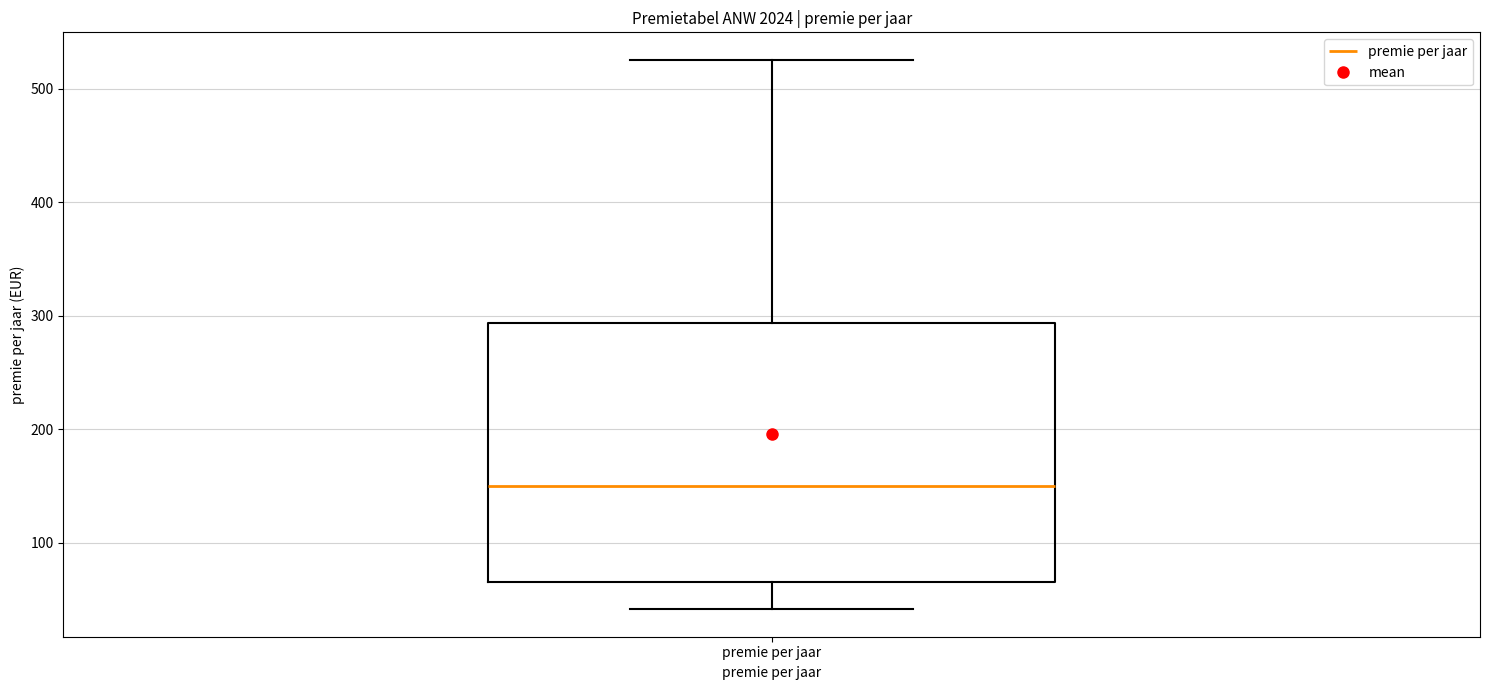

Transcribe this box plot: give where the median line is, the range the box spans, and where the two whiskers end, as read against the y-axis. The values are not printed on the chart, so give them approximately, as read against the axis.

median 150, box 70 to 290, whiskers 40 to 530